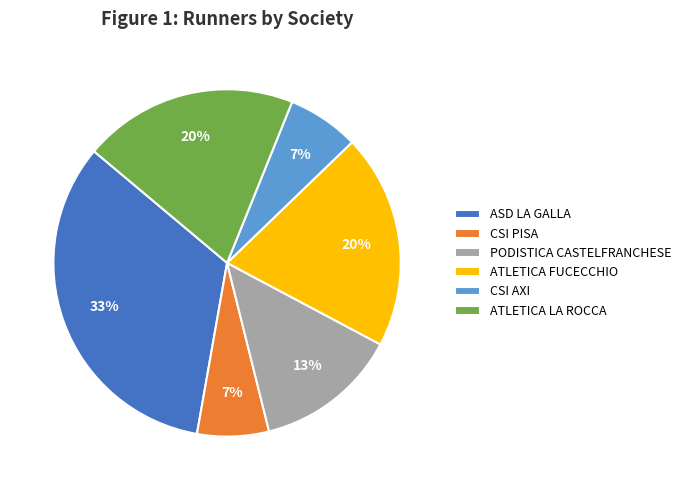

To the nearest percent, what is the combined percentage of ASD LA GALLA and ATLETICA LA ROCCA?

53%